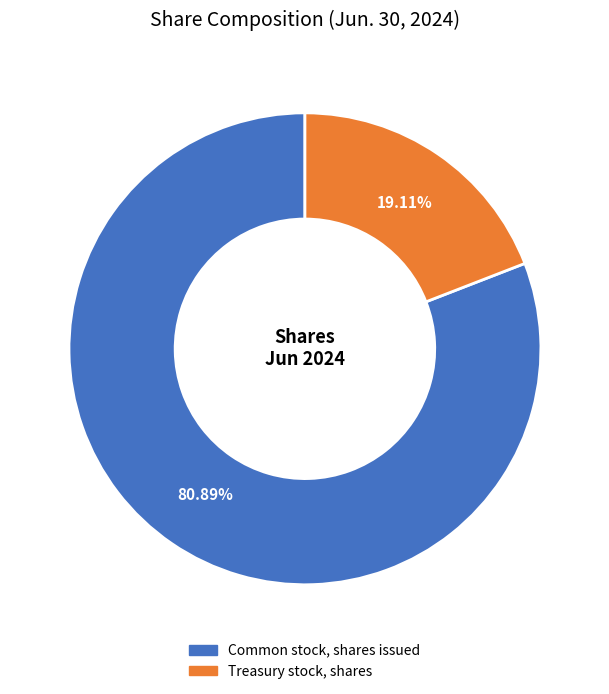

The Treasury stock, shares slice represents 19% of the pie. True or false?

True